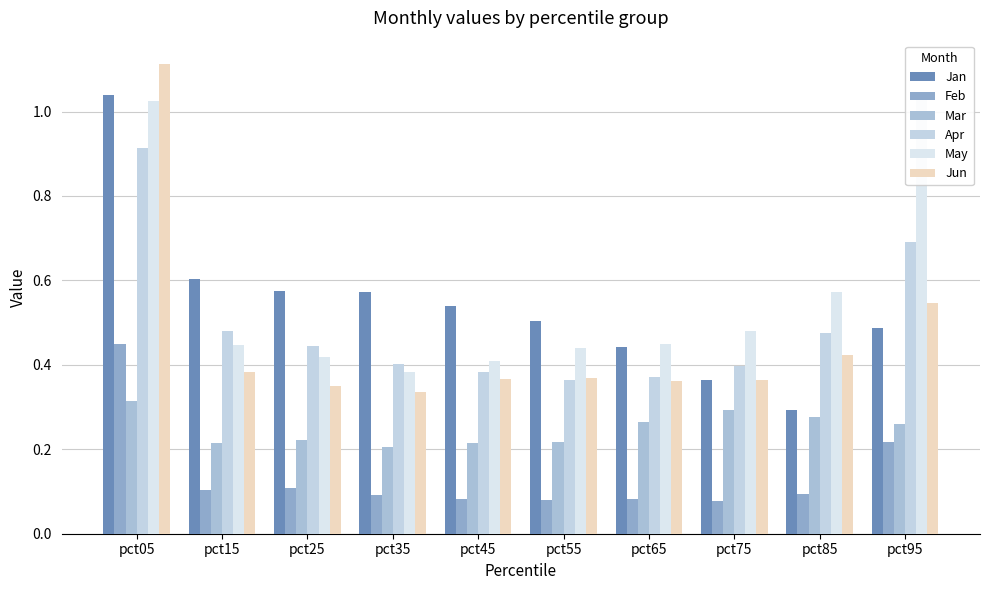

What is the maximum value shown in the chart?

1.1